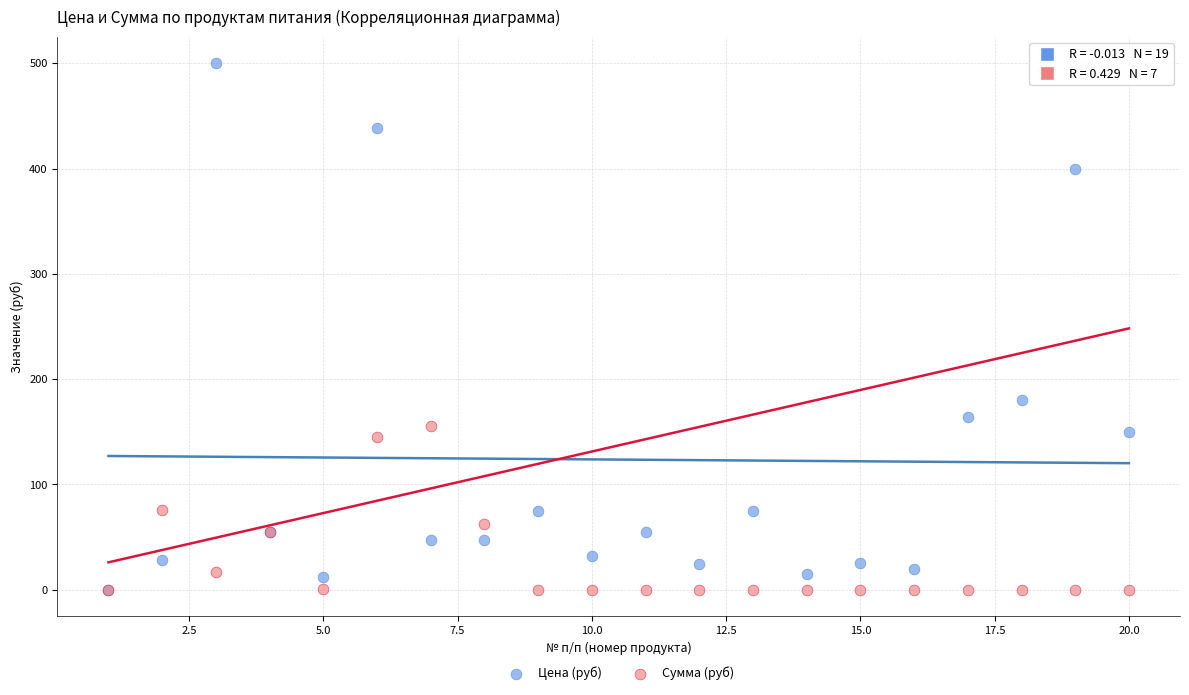

In the Цена (руб) series, what Y value is closest to 250?

180.0